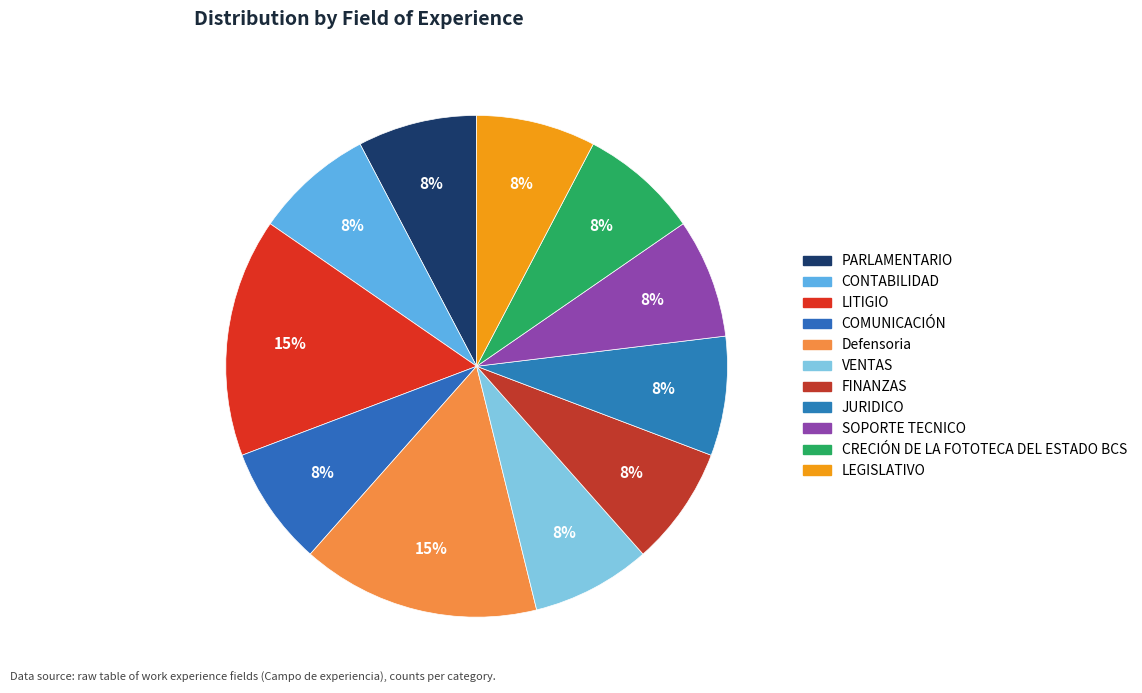

Does PARLAMENTARIO account for over 50% of the chart?

No